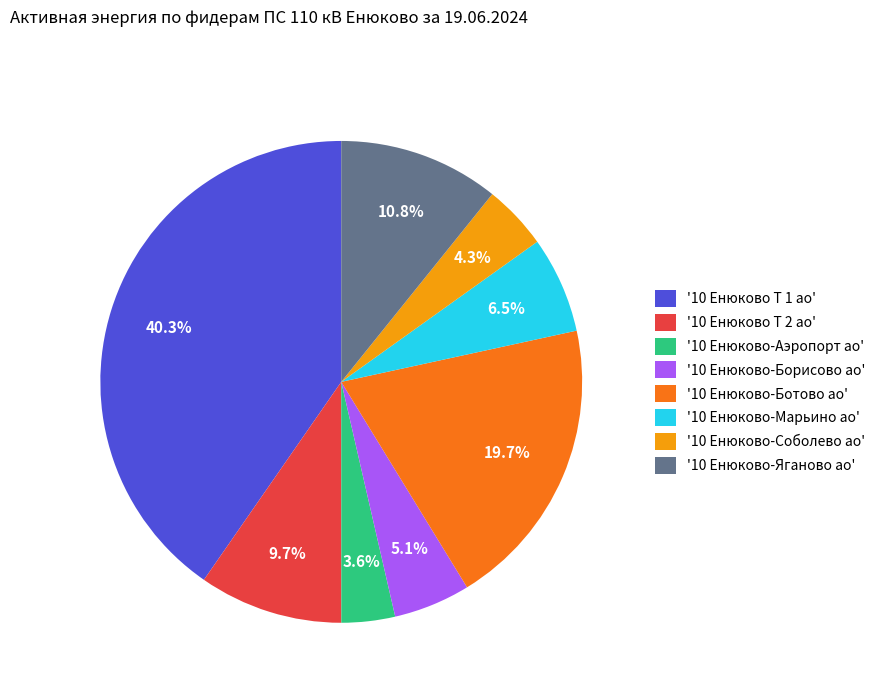

How many segments does this pie chart have?

8